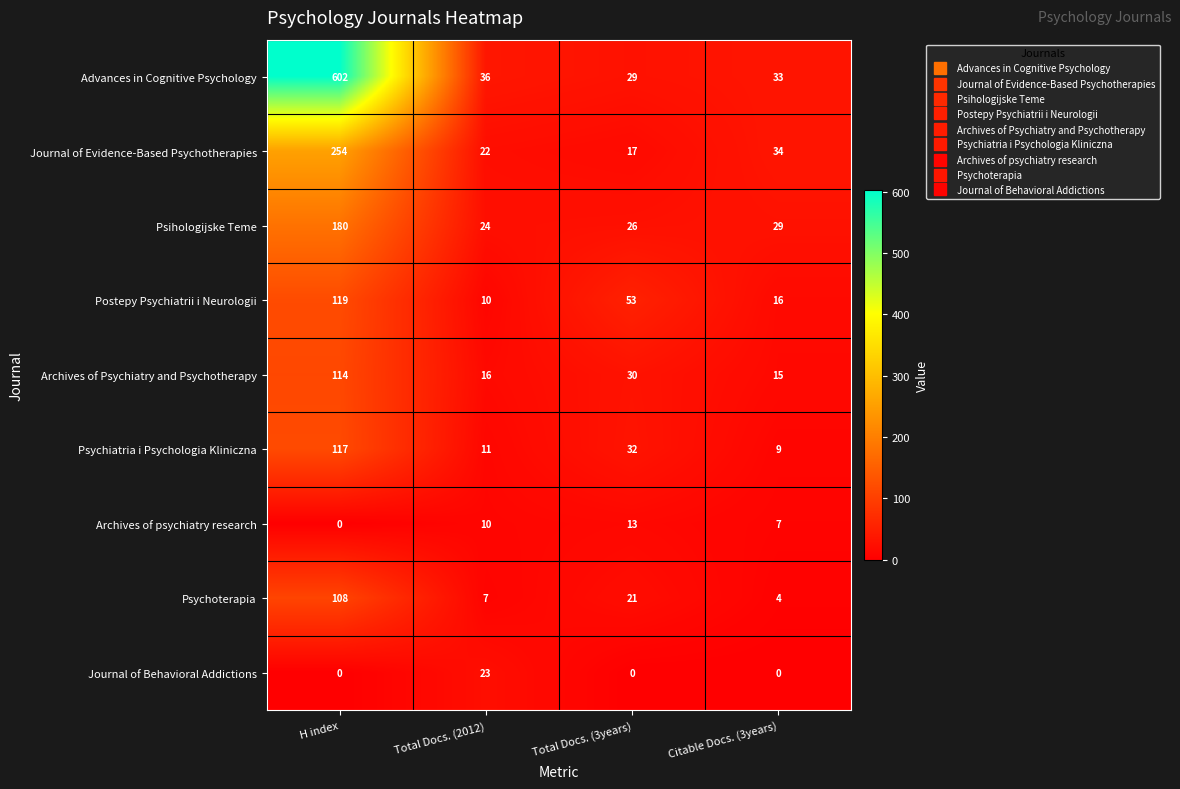

What is the sum of the Psihologijske Teme values at H index and Total Docs. (3years)?

206